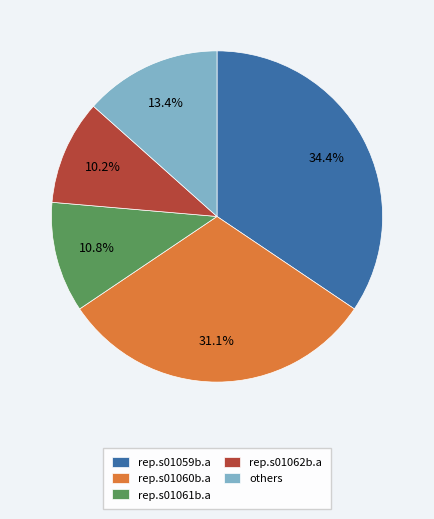

Is there any slice that represents more than half of the pie?

No